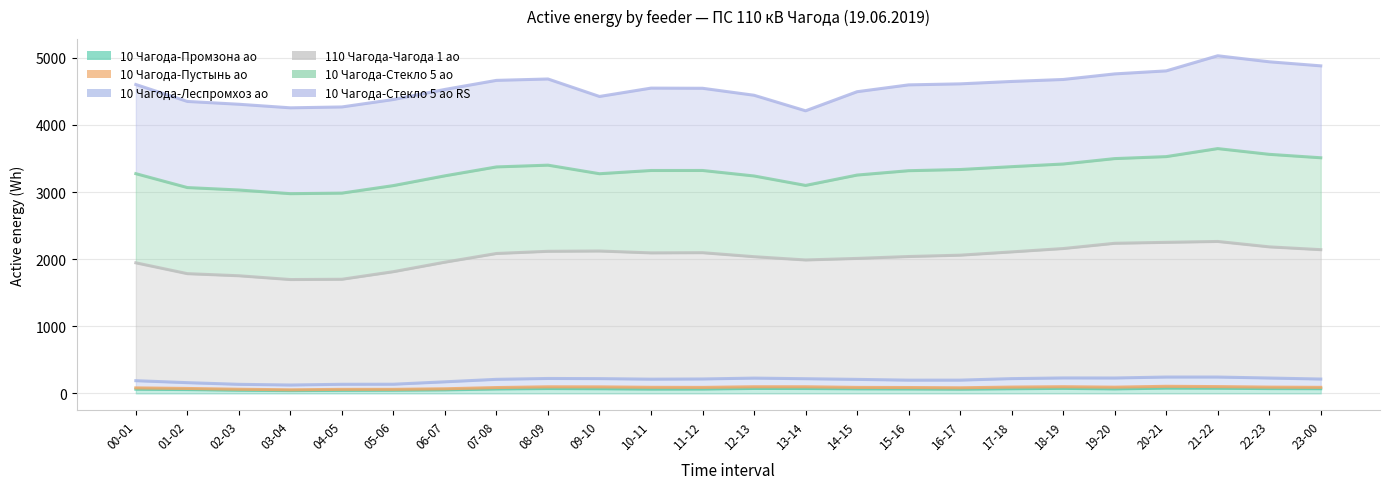

What value does the 10 Чагода-Леспромхоз ао series have at 14-15?

209.3